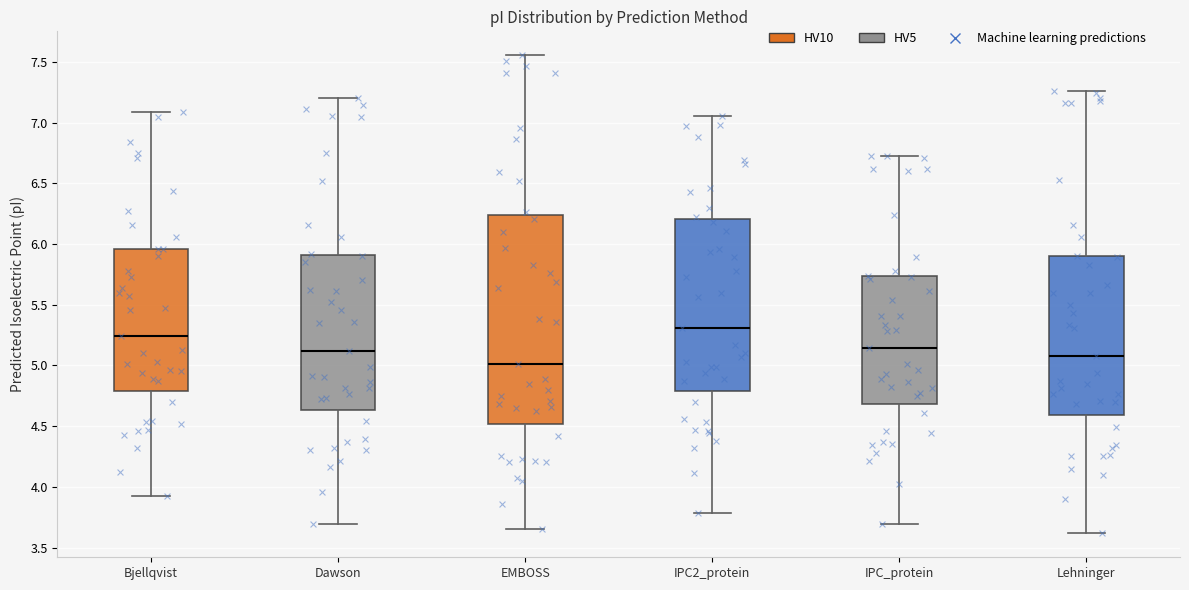

Which box's median line is the lowest?

EMBOSS